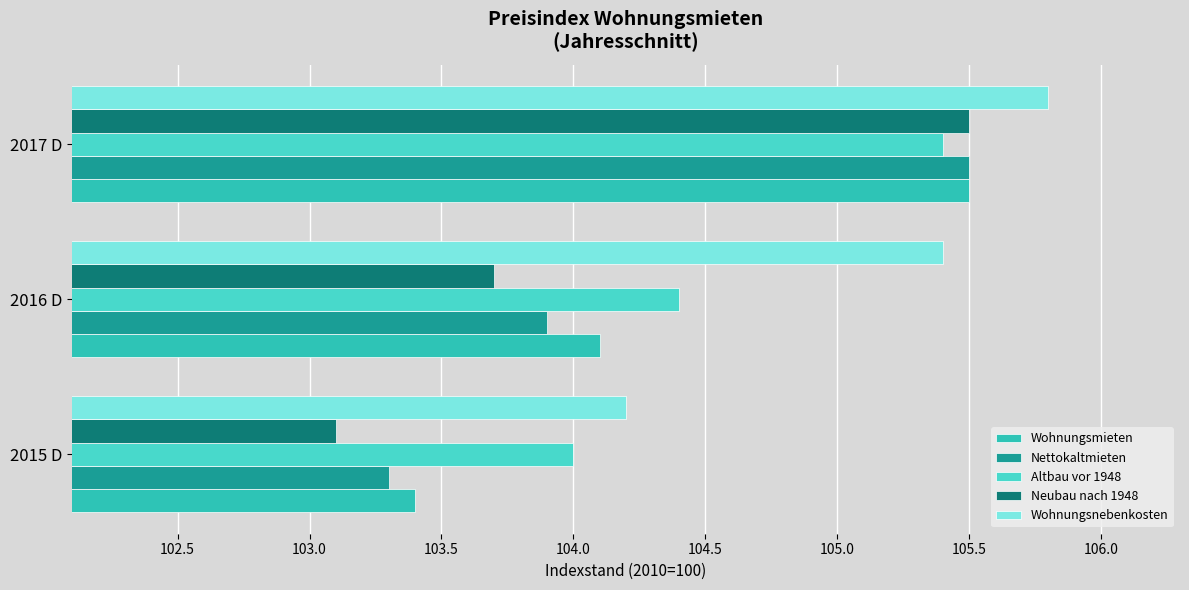

What are all the series names shown in the legend?

Wohnungsmieten, Nettokaltmieten, Altbau vor 1948, Neubau nach 1948, Wohnungsnebenkosten